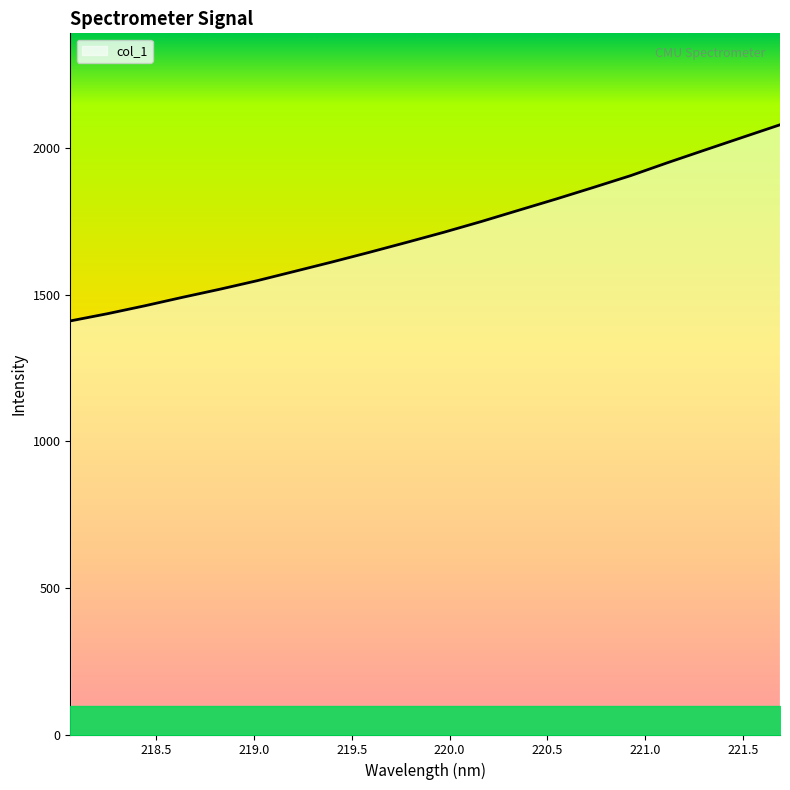

What is the difference between the maximum and minimum values?

669.0